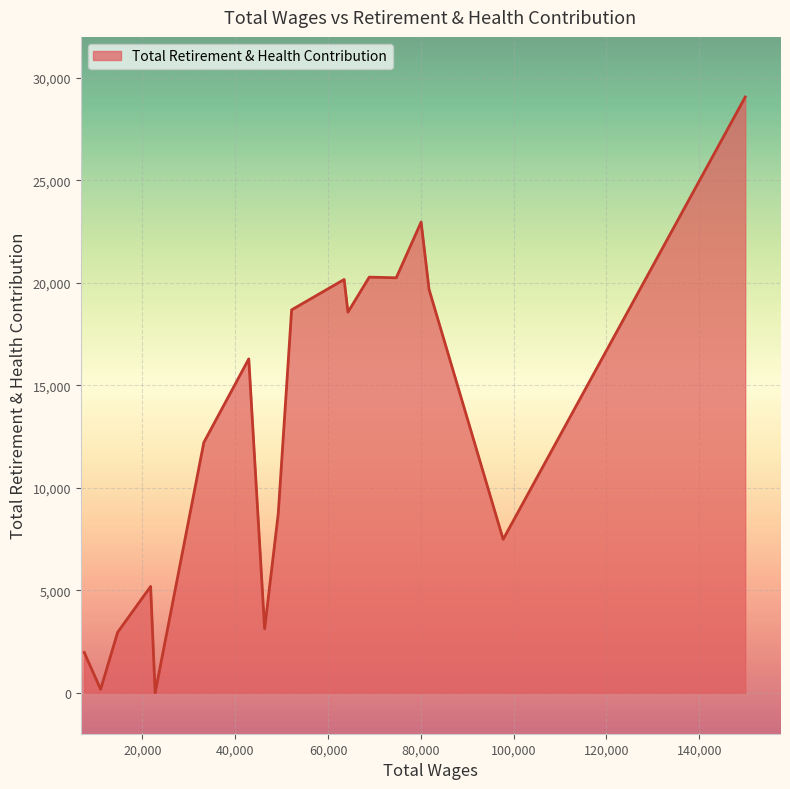

What is the maximum value shown in the chart?

29067